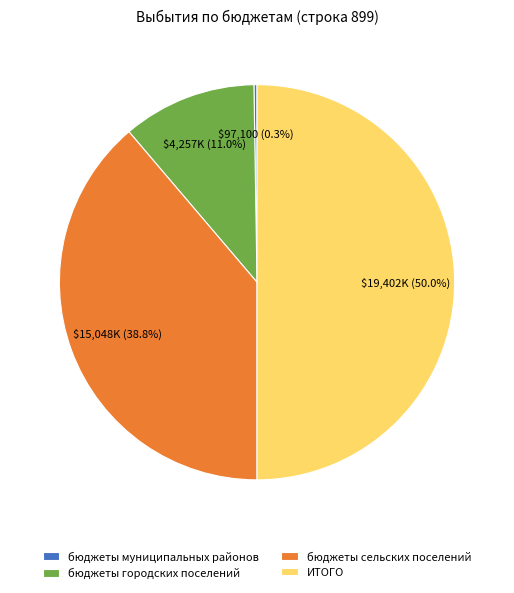

What portion of the pie excludes ИТОГО?

50.0%